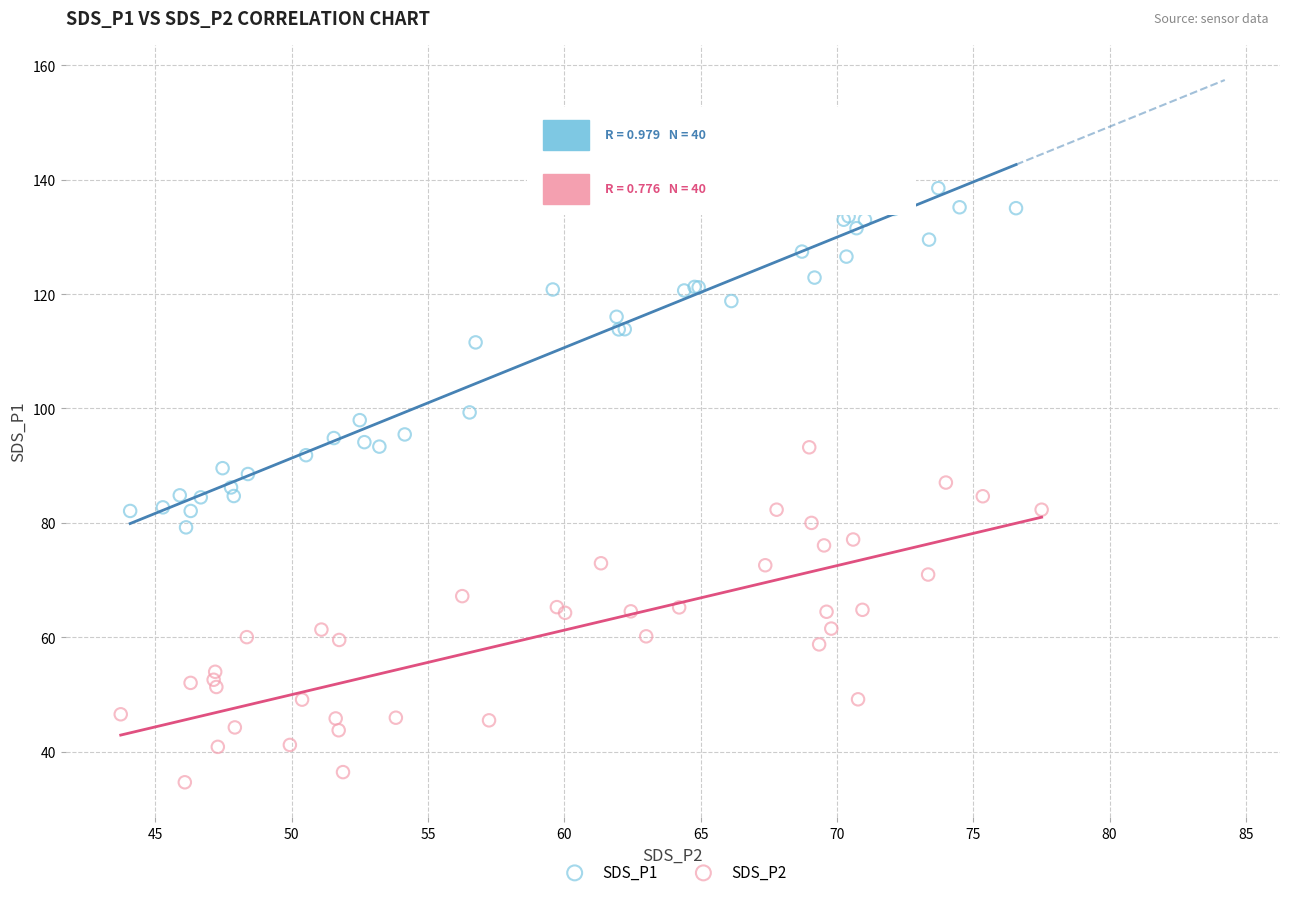

Which series has the widest spread of Y values?

SDS_P1